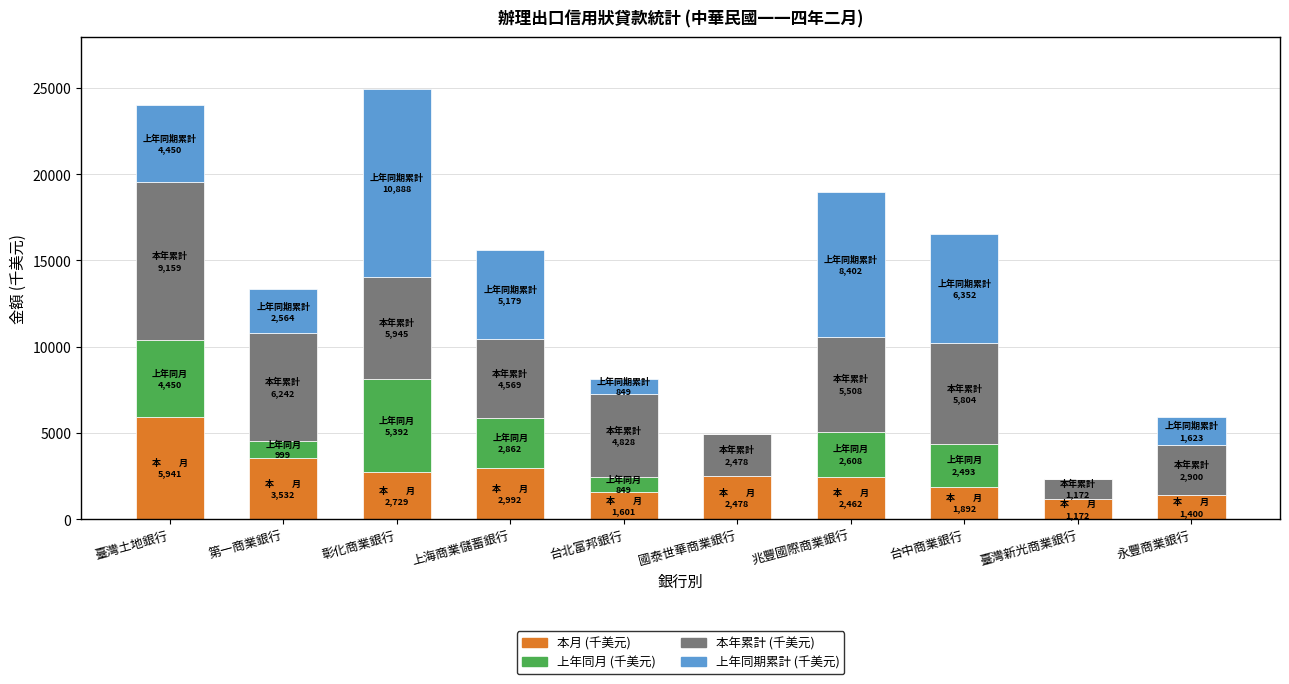

How many series are shown in this chart?

4